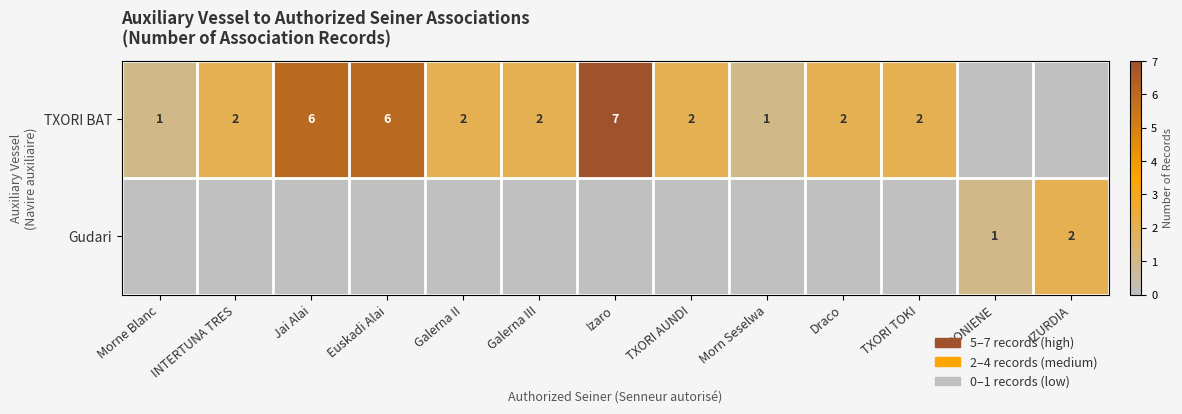

At which category is the sum across all series the highest?

Izaro